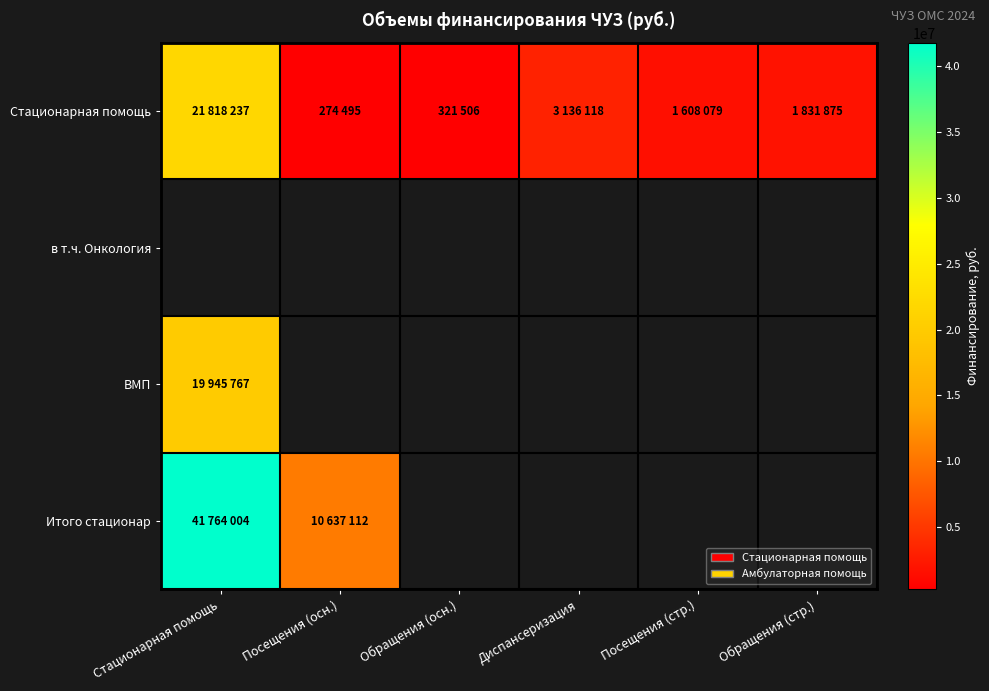

Which has a higher value, Обращения (стр.) or Диспансеризация?

Диспансеризация